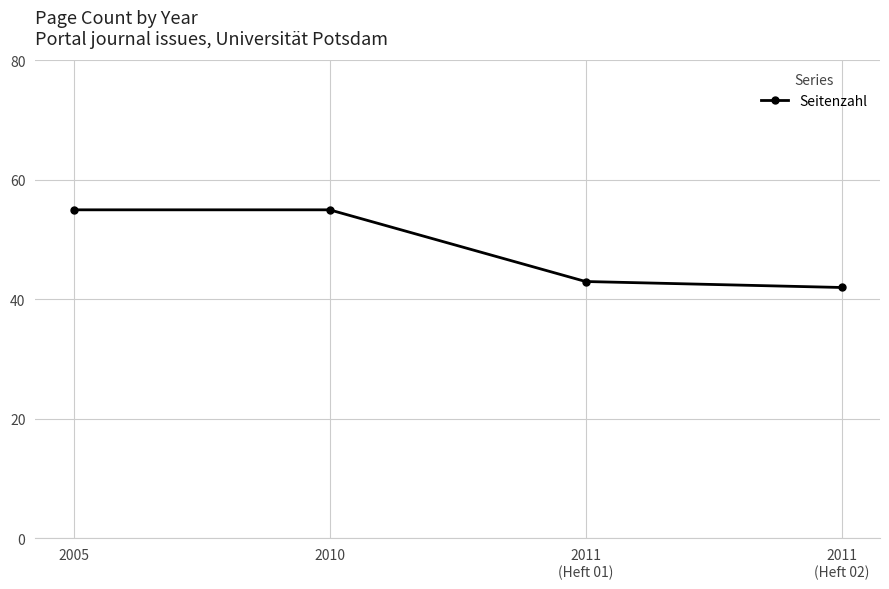

Reading left to right, extract all data points from this chart.

55	55	43	42